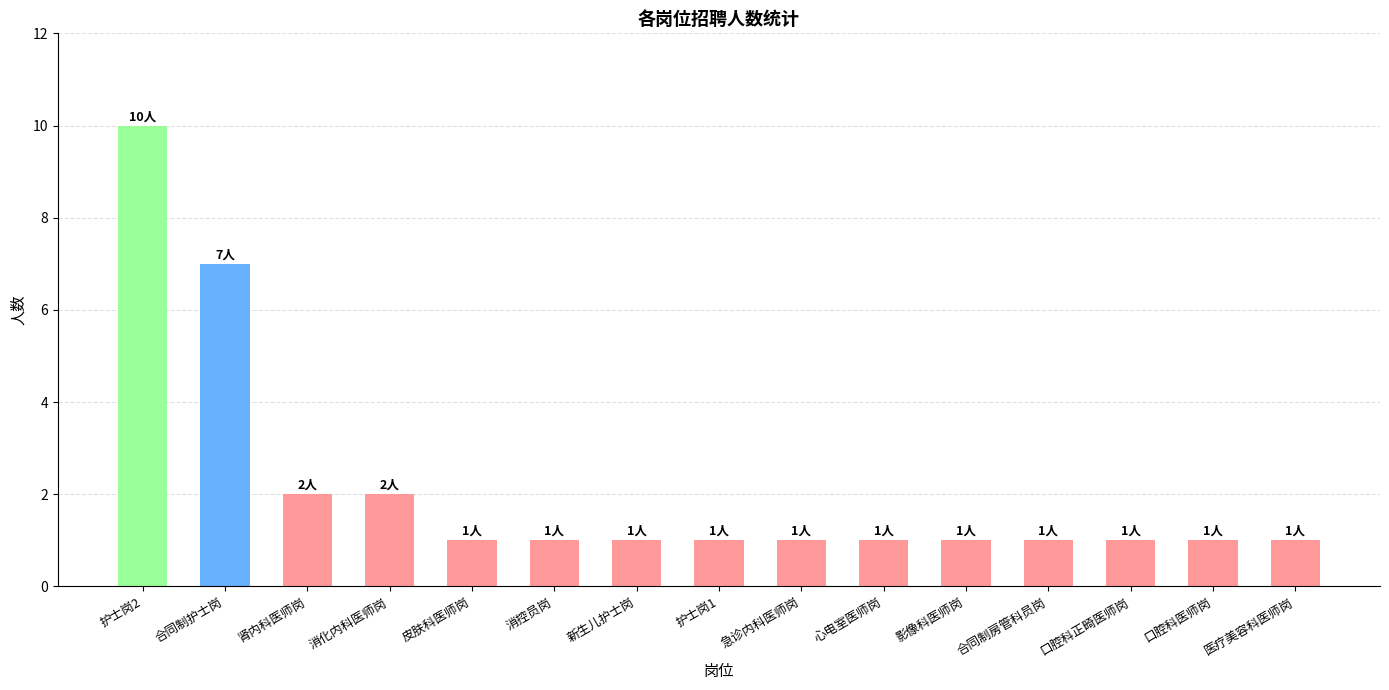

True or false: the data shows 1 at 合同制房管科员岗.

True